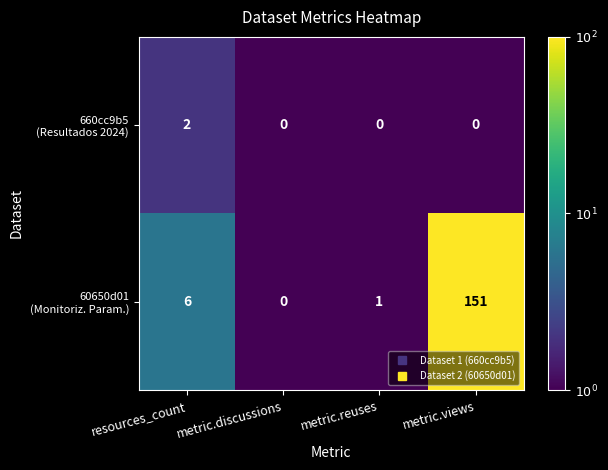

At which category is the sum across all series the highest?

metric.views